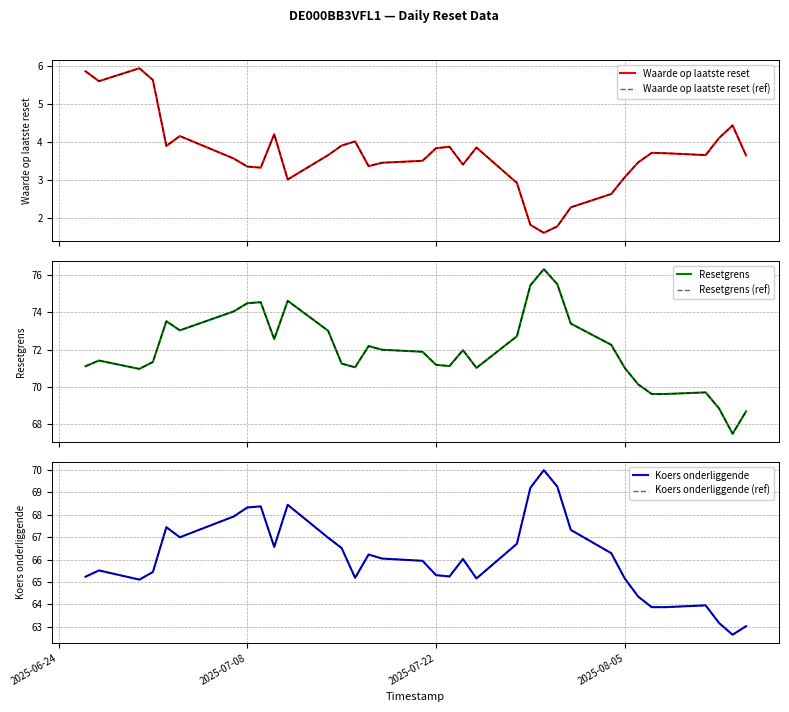

How many lines are shown in the chart?

6